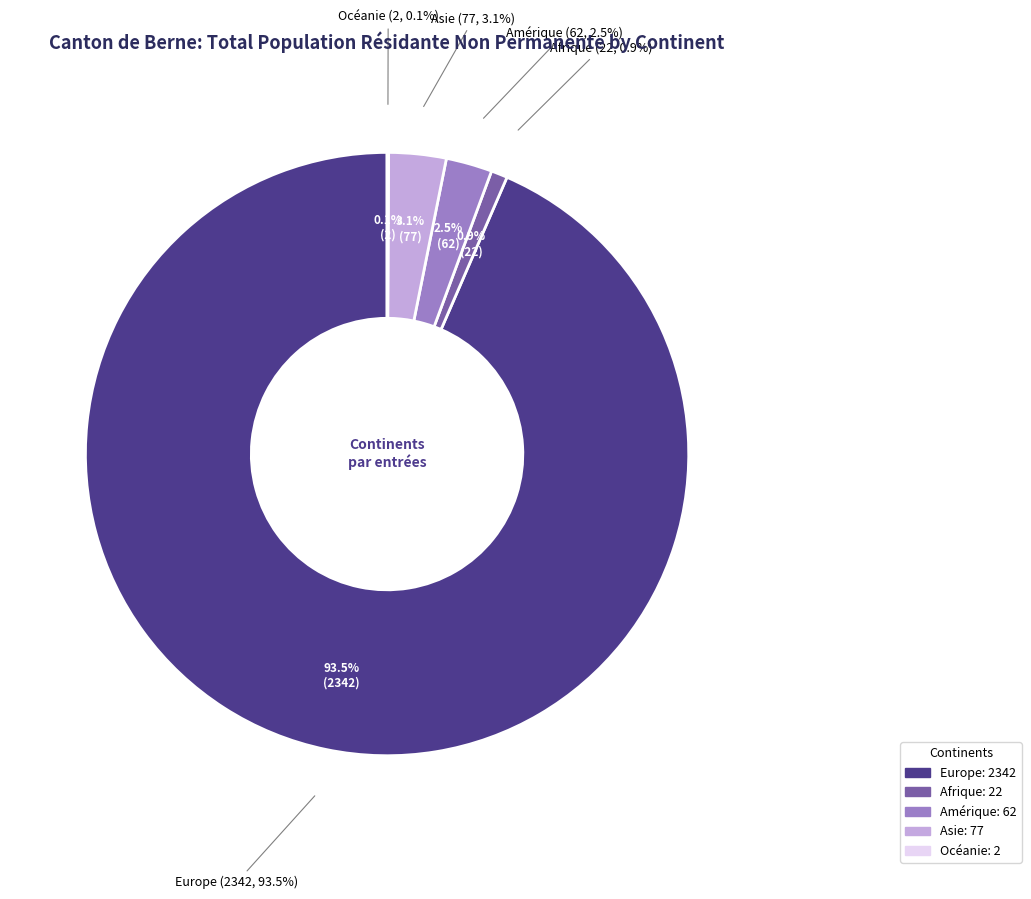

Does Amérique represent more than half of the total?

No